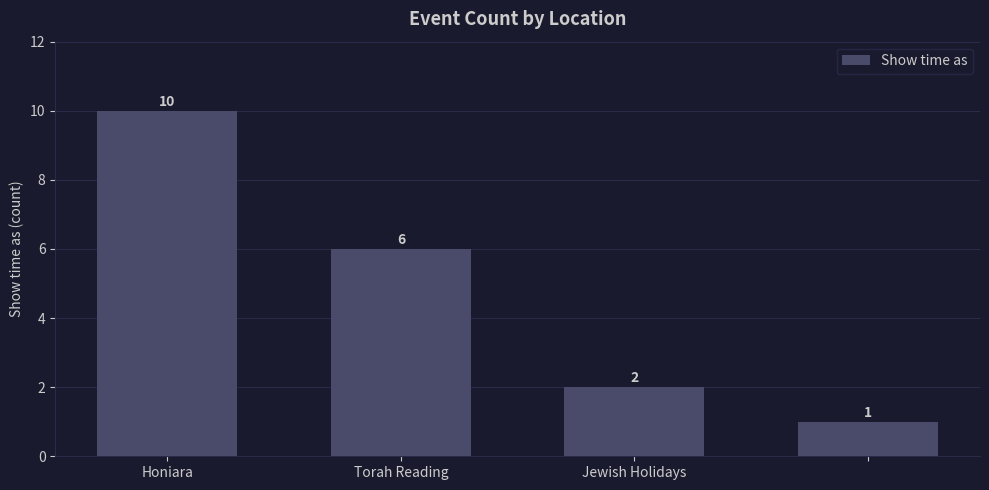

What is the value of the 2nd bar from the left?

6